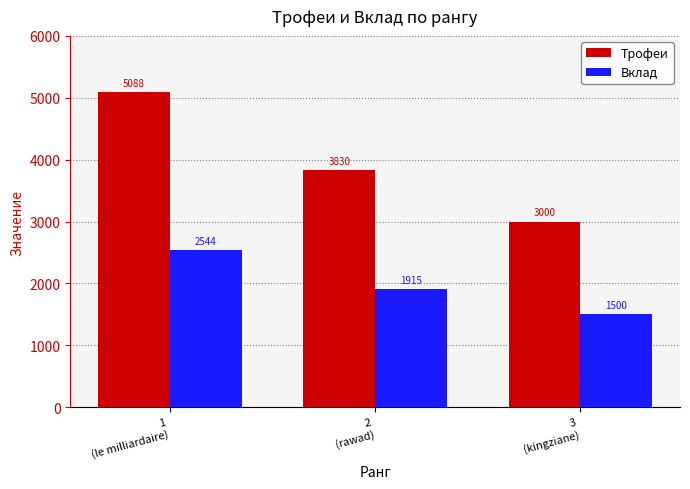

Reading right to left, extract all data points from this chart.

Трофеи: 3
(kingziane)=3000	2
(rawad)=3830	1
(le milliardaire)=5088
Вклад: 3
(kingziane)=1500	2
(rawad)=1915	1
(le milliardaire)=2544